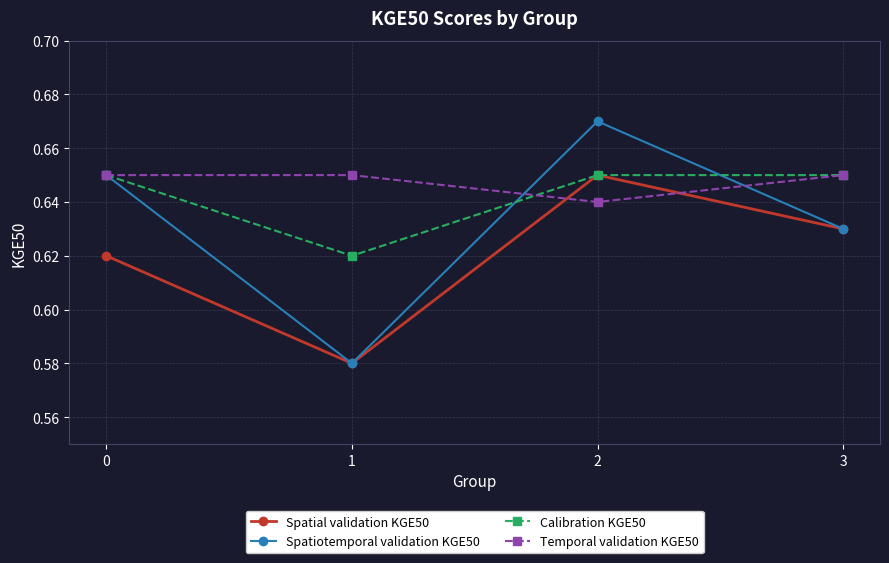

Between 2 and 3, which series saw the biggest shift?

Spatiotemporal validation KGE50